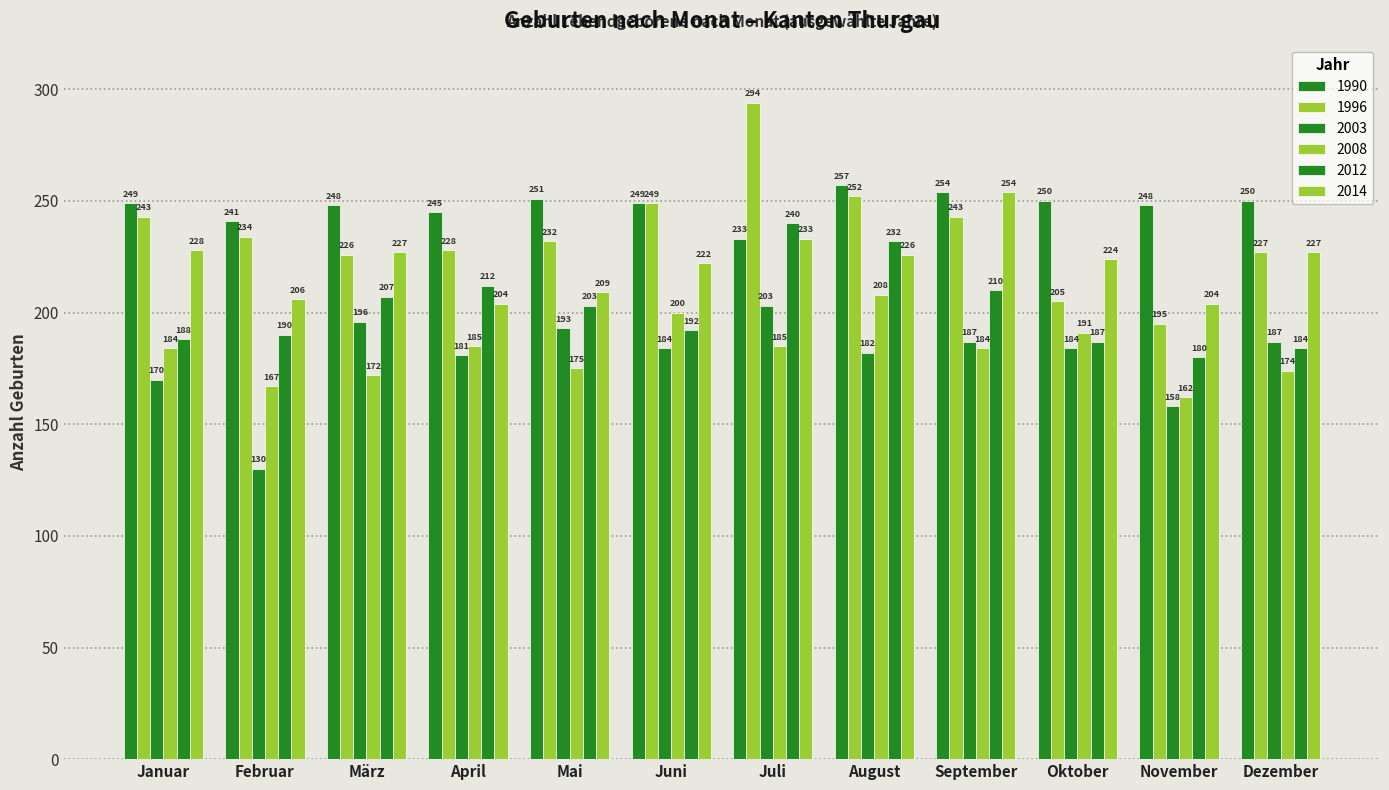

At which label does 2008 reach its minimum?

November